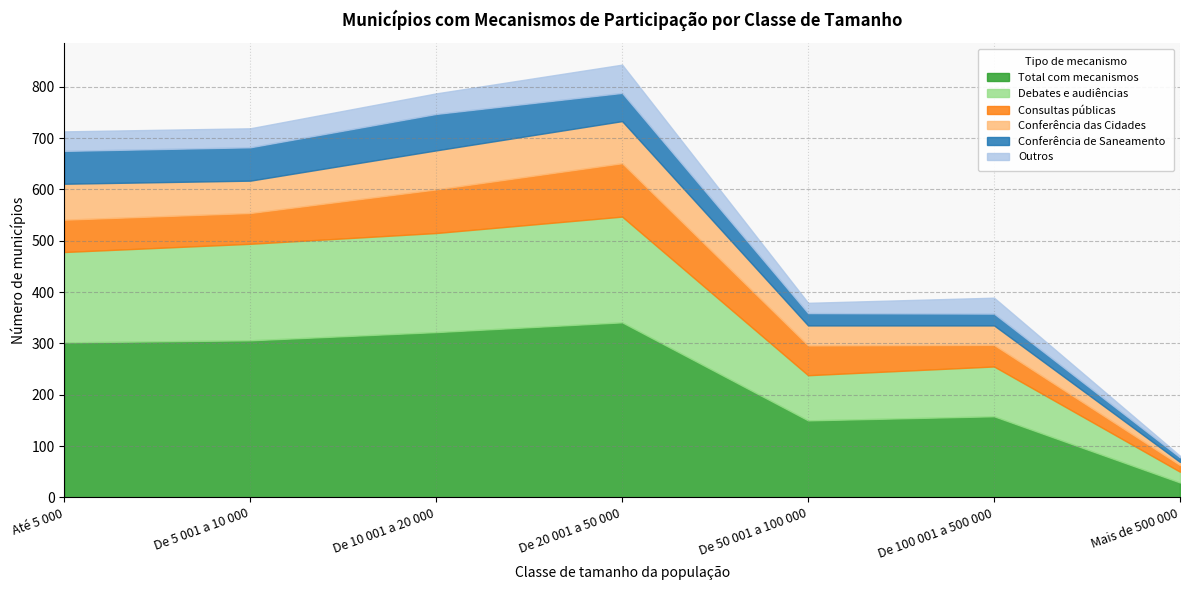

What is the value of the Total com mecanismos point at the 6th from the left?

158